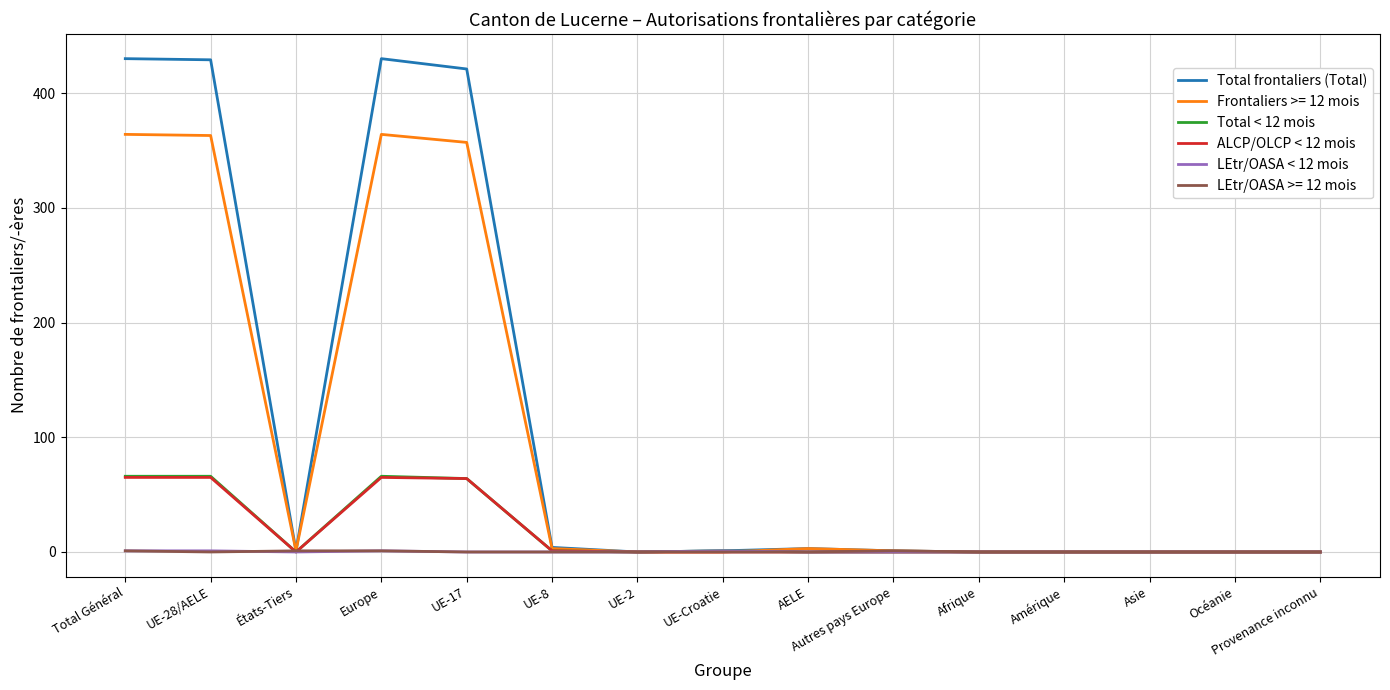

The value of ALCP/OLCP < 12 mois at AELE is 0. True or false?

True